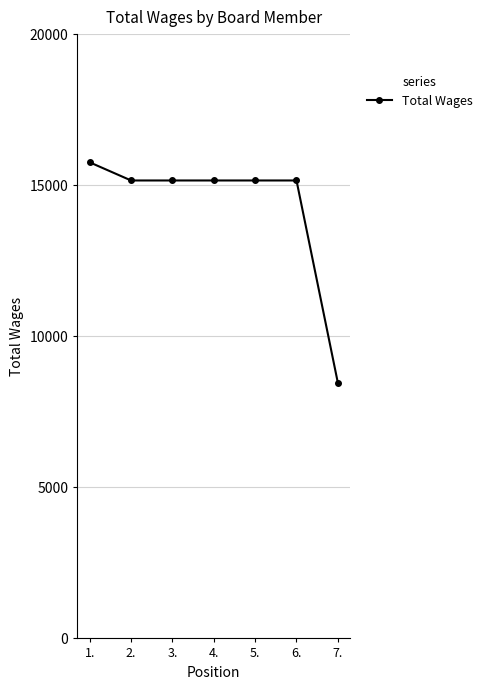

What is the ratio of the value at 1. to the value at 7.?

1.9